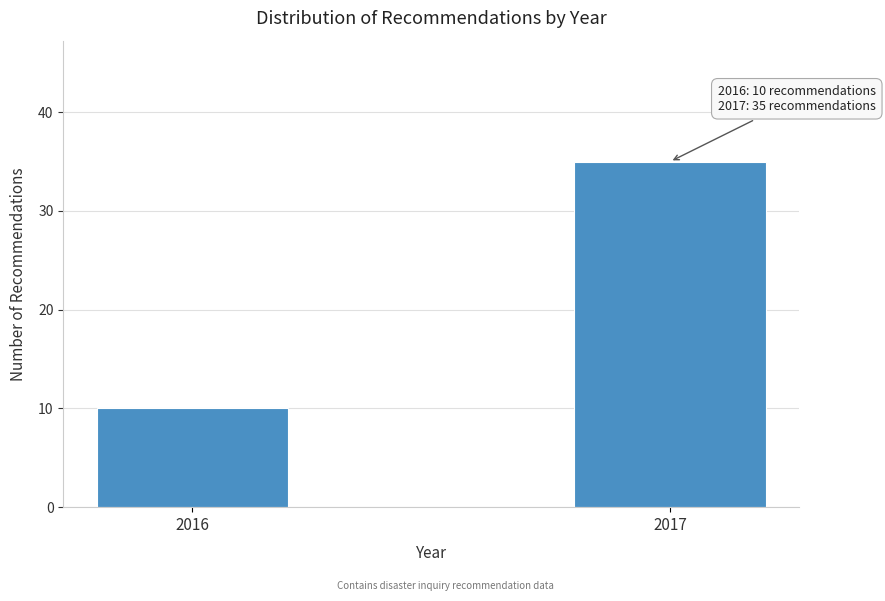

Reading left to right, list all the values displayed in this chart.

10	35